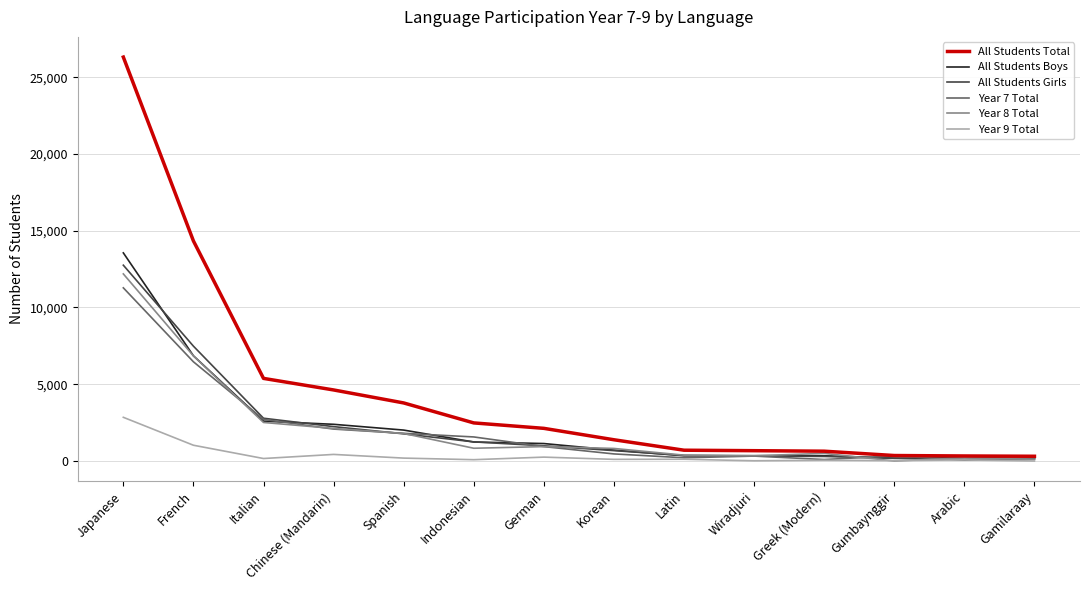

At which category is the sum across all series the highest?

Japanese